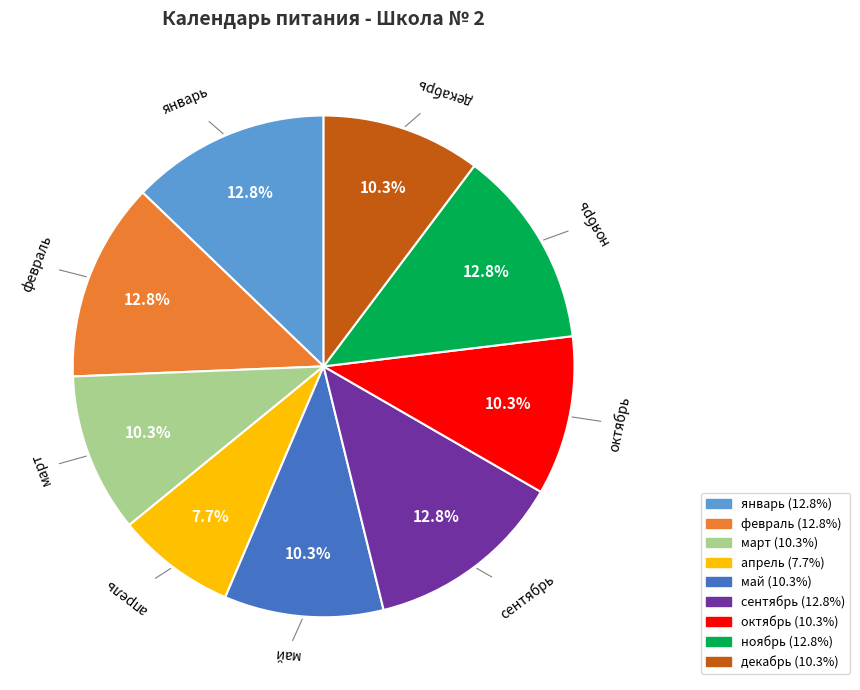

To the nearest percent, what portion does декабрь represent?

10%